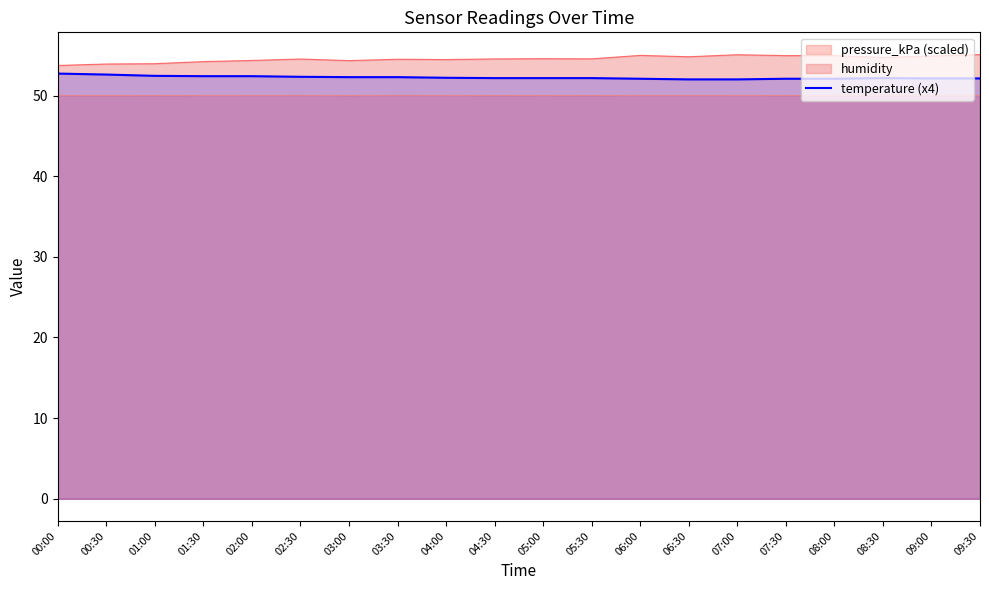

What is the greatest value displayed?

55.1